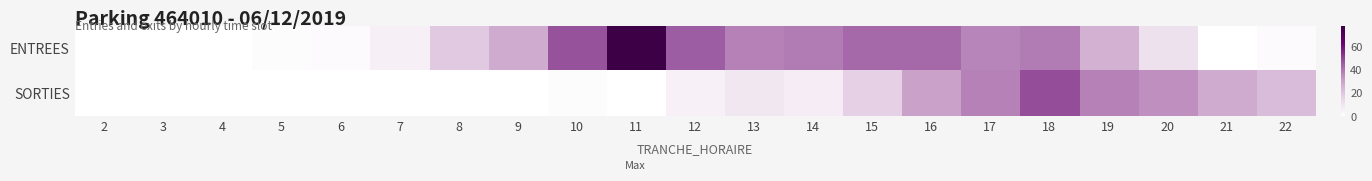

Reading left to right, extract all data points from this chart.

ENTREES: 2=0	3=0	4=0	5=1	6=2	7=6	8=19	9=28	10=48	11=78	12=46	13=38	14=39	15=43	16=43	17=37	18=39	19=26	20=11	21=0	22=2
SORTIES: 2=0	3=0	4=0	5=0	6=0	7=0	8=0	9=0	10=1	11=0	12=5	13=9	14=7	15=17	16=31	17=38	18=49	19=38	20=35	21=28	22=23